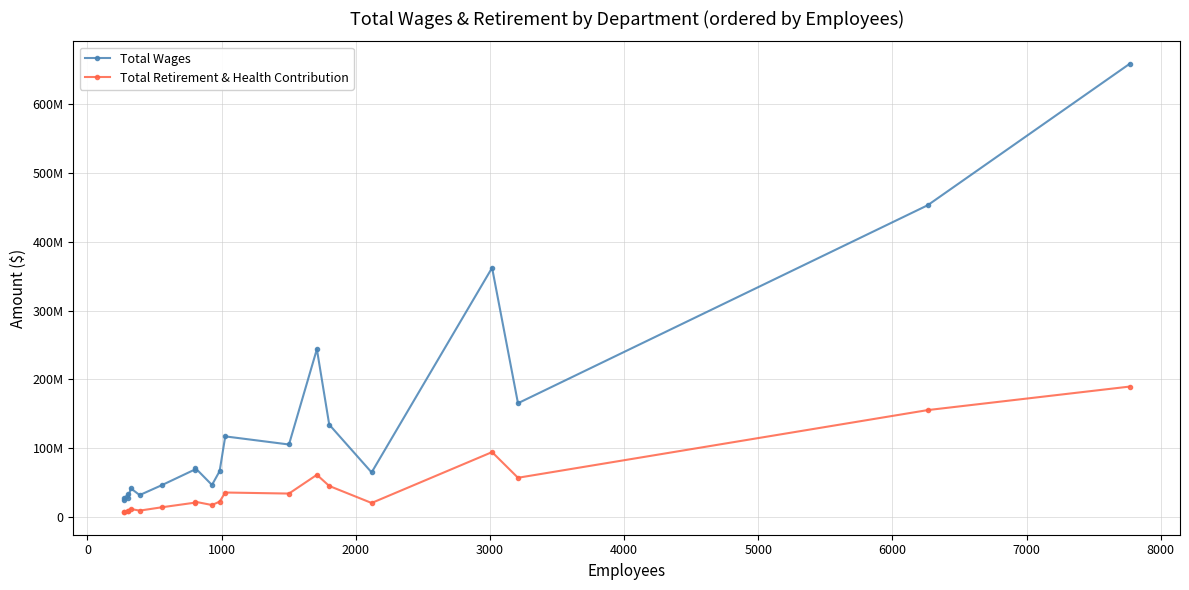

True or false: Total Retirement & Health Contribution and Total Wages cross at least once.

False